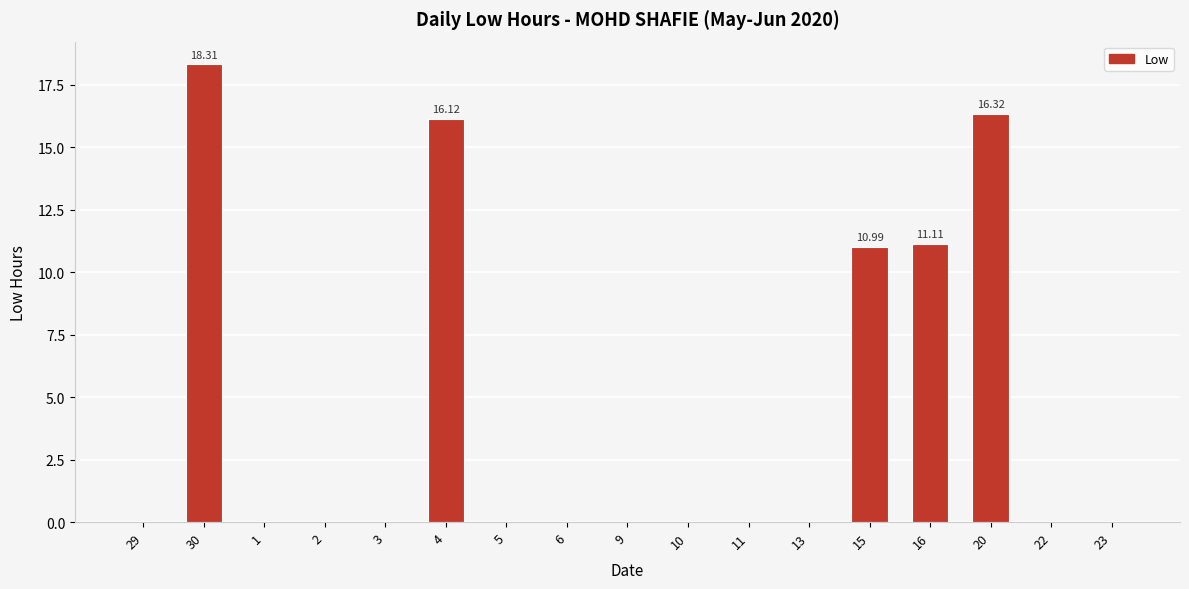

Reading left to right, list all the values displayed in this chart.

29=0.0	30=18.3	1=0.0	2=0.0	3=0.0	4=16.1	5=0.0	6=0.0	9=0.0	10=0.0	11=0.0	13=0.0	15=11.0	16=11.1	20=16.3	22=0.0	23=0.0